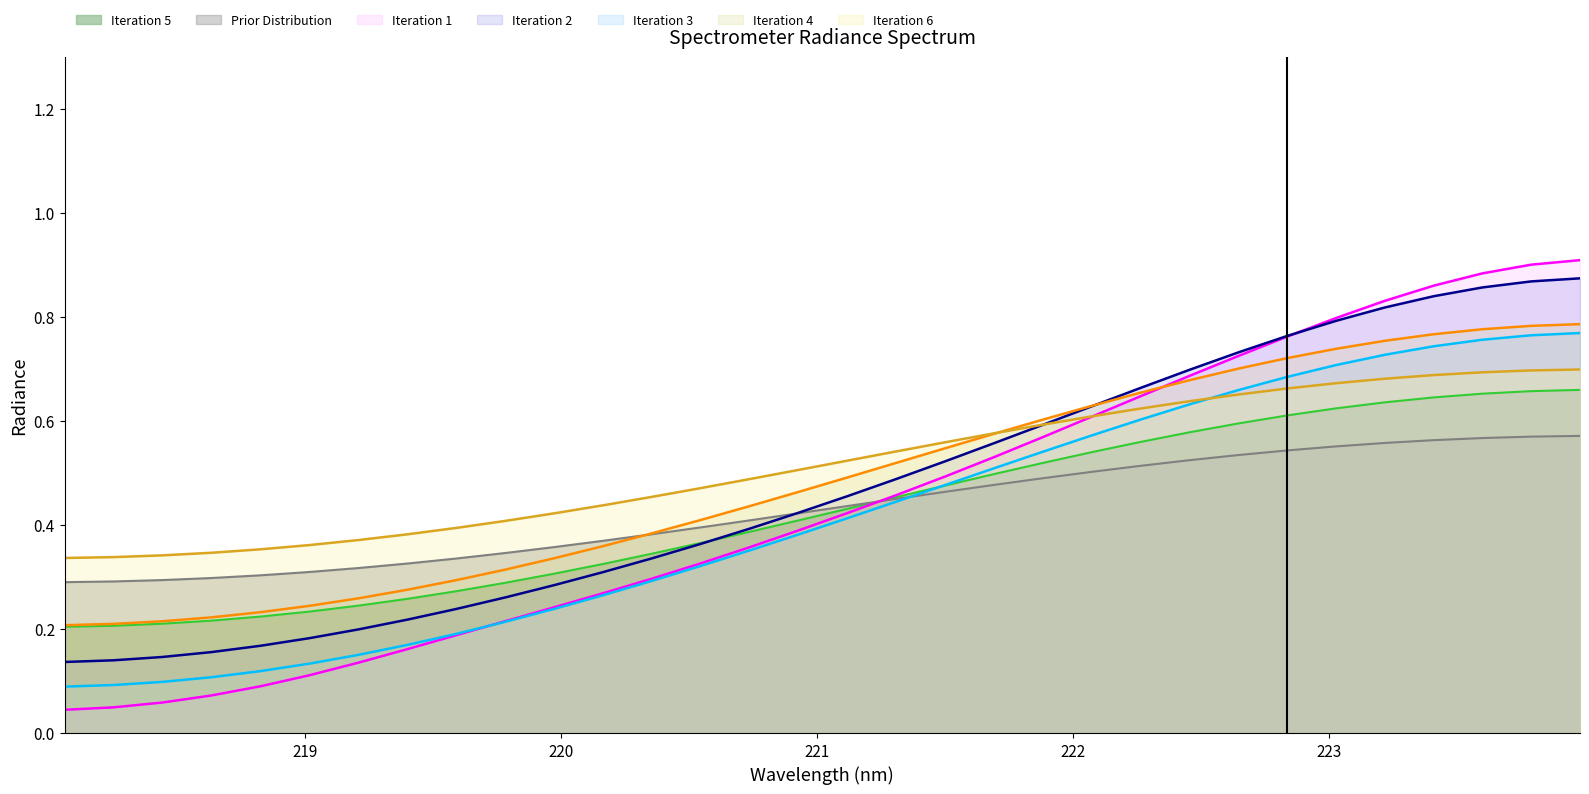

Which series has the widest spread of values?

Iteration 1